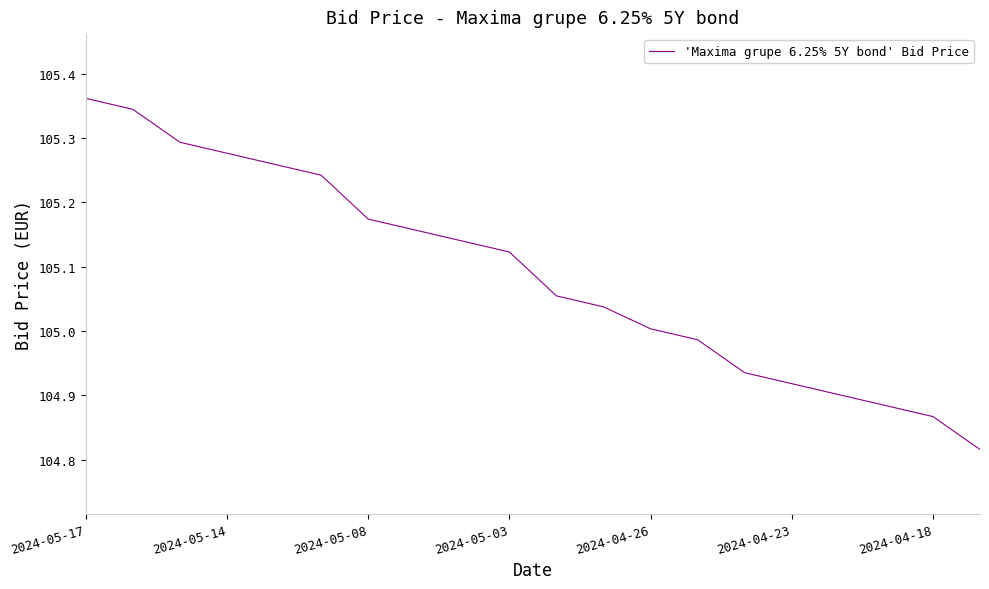

What is the difference between the maximum and minimum values?

0.5